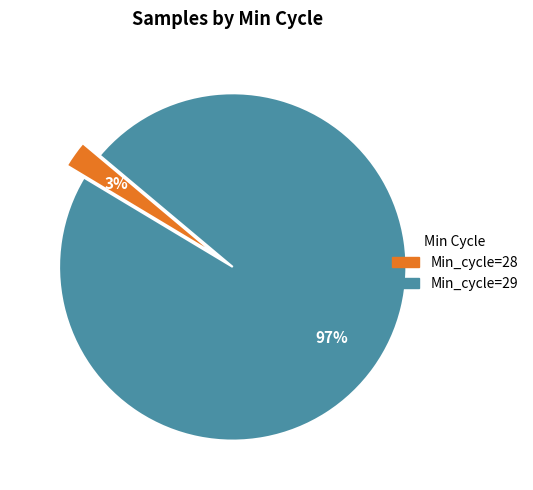

To the nearest percent, what is the average slice percentage?

50%